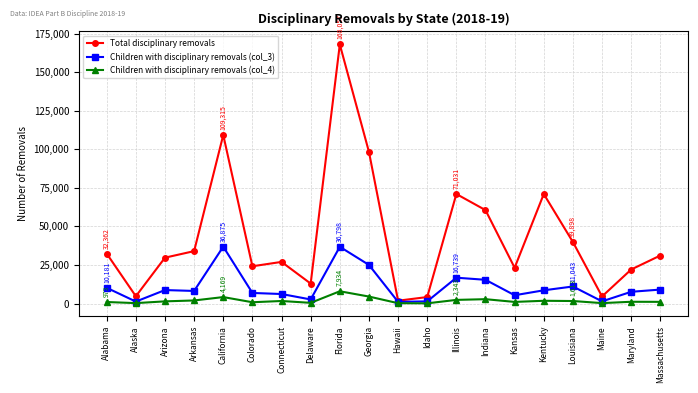

What is the label of the 19th point from the left?

Maryland